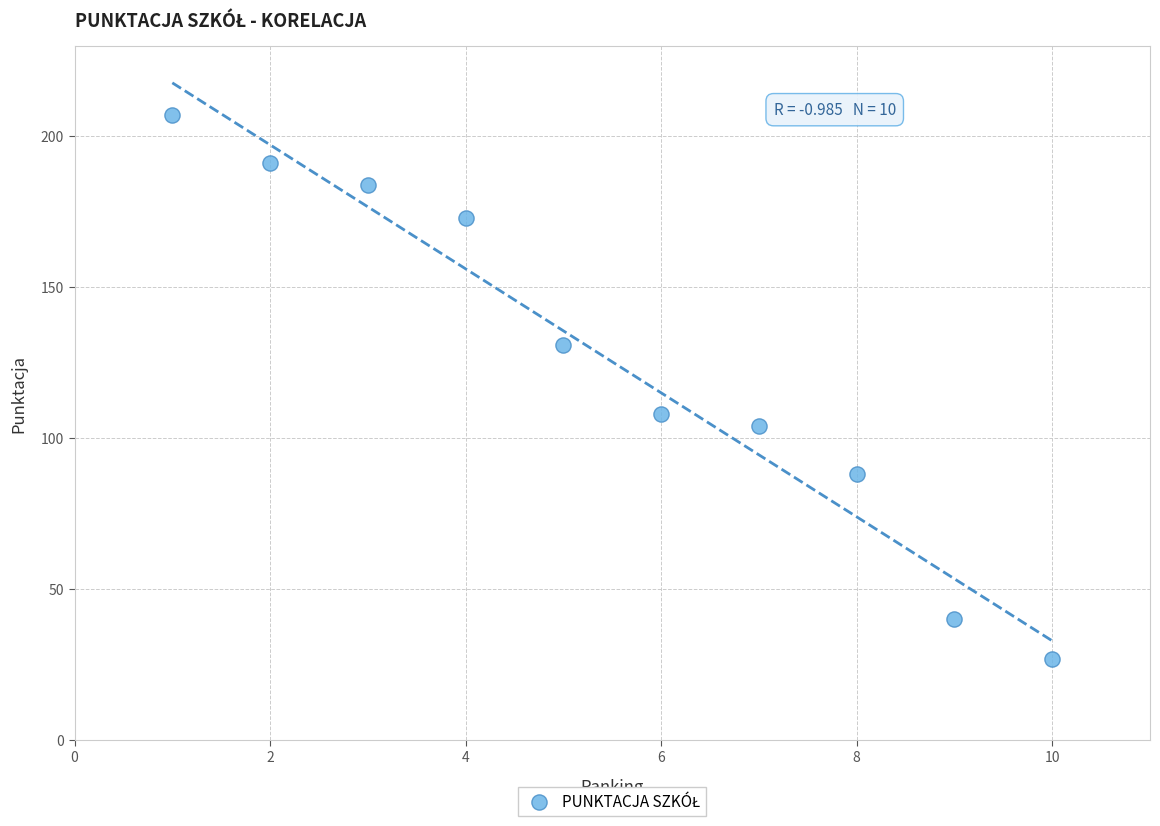

What is the average Y value?

125.3